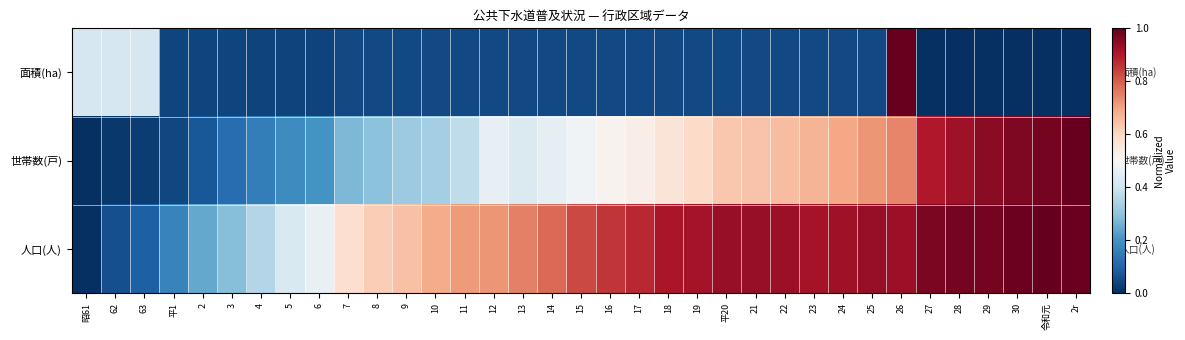

Reading left to right, extract all data points from this chart.

面積(ha): 昭61=0.4	62=0.4	63=0.4	平1=0.0	2=0.0	3=0.0	4=0.0	5=0.0	6=0.0	7=0.0	8=0.0	9=0.0	10=0.0	11=0.0	12=0.0	13=0.0	14=0.0	15=0.0	16=0.0	17=0.0	18=0.0	19=0.0	平20=0.0	21=0.0	22=0.0	23=0.0	24=0.0	25=0.0	26=1.0	27=0.0	28=0.0	29=0.0	30=0.0	令和元=0.0	2r=0.0
世帯数(戸): 昭61=0.0	62=0.0	63=0.0	平1=0.0	2=0.1	3=0.1	4=0.2	5=0.2	6=0.2	7=0.3	8=0.3	9=0.3	10=0.3	11=0.4	12=0.5	13=0.4	14=0.5	15=0.5	16=0.5	17=0.5	18=0.6	19=0.6	平20=0.6	21=0.6	22=0.7	23=0.7	24=0.7	25=0.7	26=0.7	27=0.9	28=0.9	29=1.0	30=1.0	令和元=1.0	2r=1.0
人口(人): 昭61=0.0	62=0.1	63=0.1	平1=0.2	2=0.2	3=0.3	4=0.4	5=0.4	6=0.5	7=0.6	8=0.6	9=0.6	10=0.7	11=0.7	12=0.7	13=0.8	14=0.8	15=0.8	16=0.9	17=0.9	18=0.9	19=0.9	平20=0.9	21=0.9	22=0.9	23=0.9	24=0.9	25=0.9	26=0.9	27=1.0	28=1.0	29=1.0	30=1.0	令和元=1.0	2r=1.0